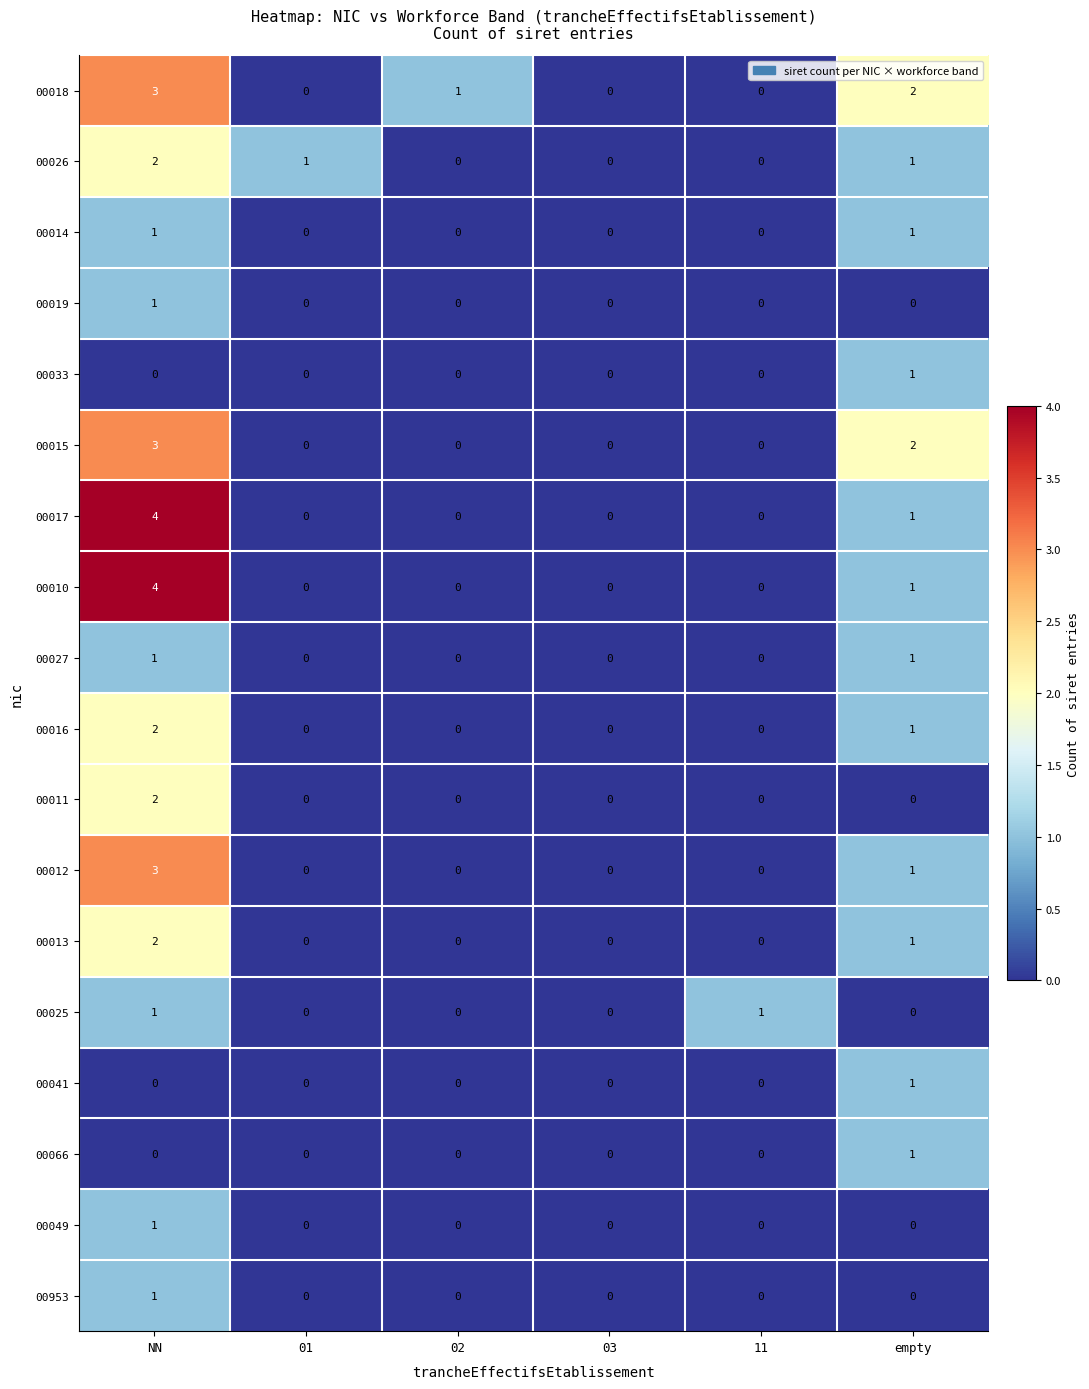

Which series changed the most between 03 and 11?

00025